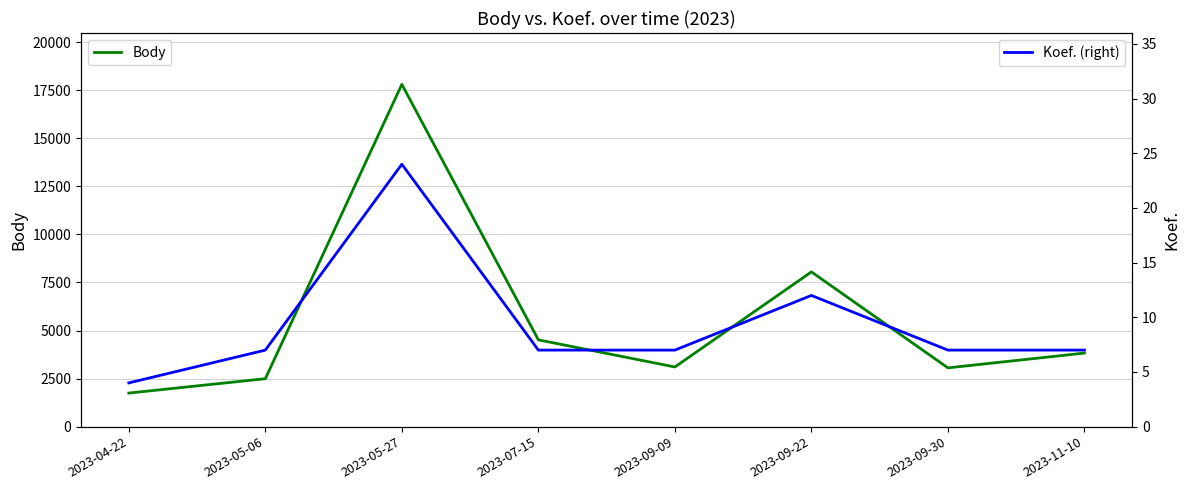

What is the difference between the highest and lowest values at 2023-05-27?

17783